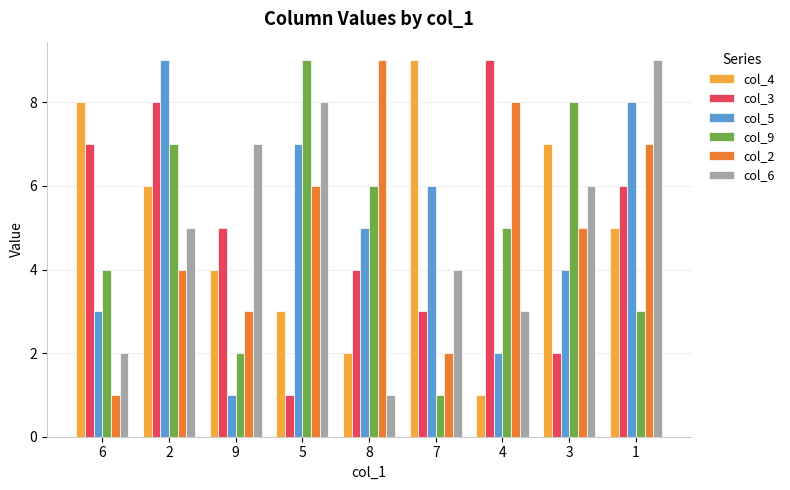

What is the value of the col_5 bar at the 3rd from the left?

1